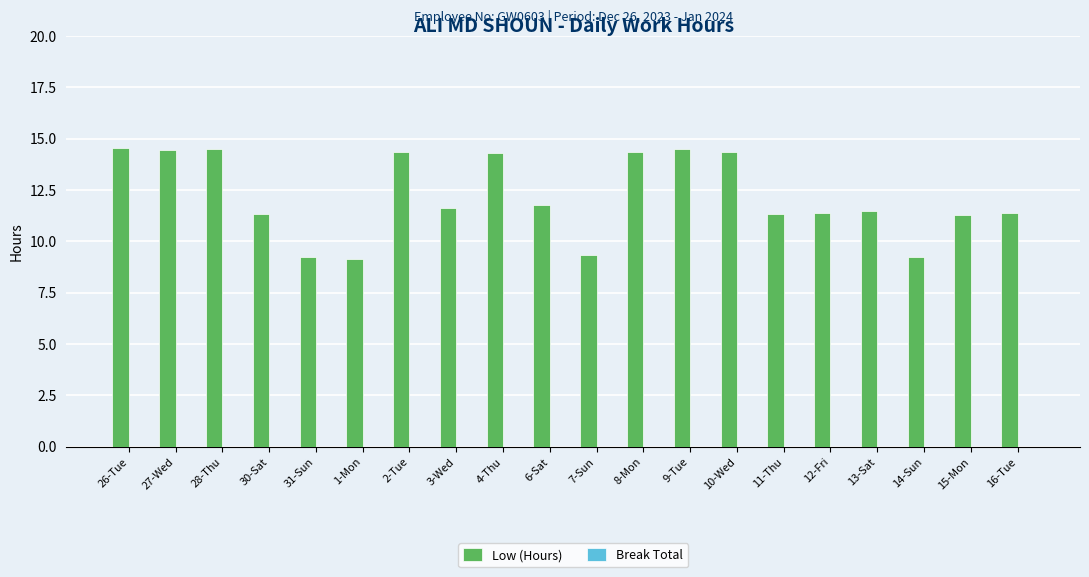

How many categories are shown in the chart?

20